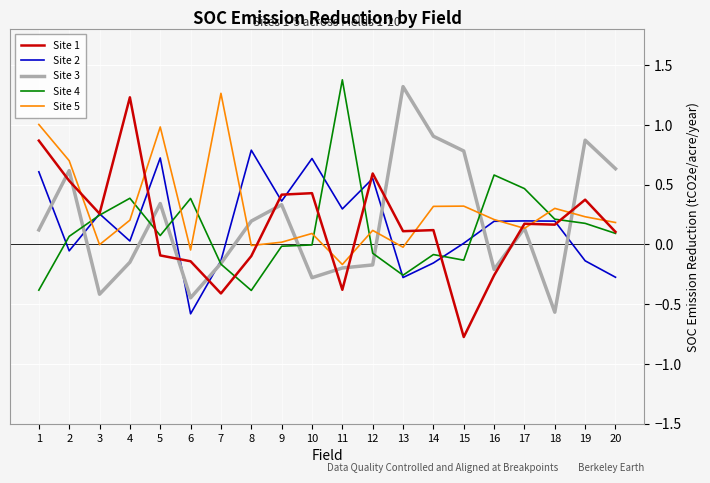

Which series has the widest spread of values?

Site 1